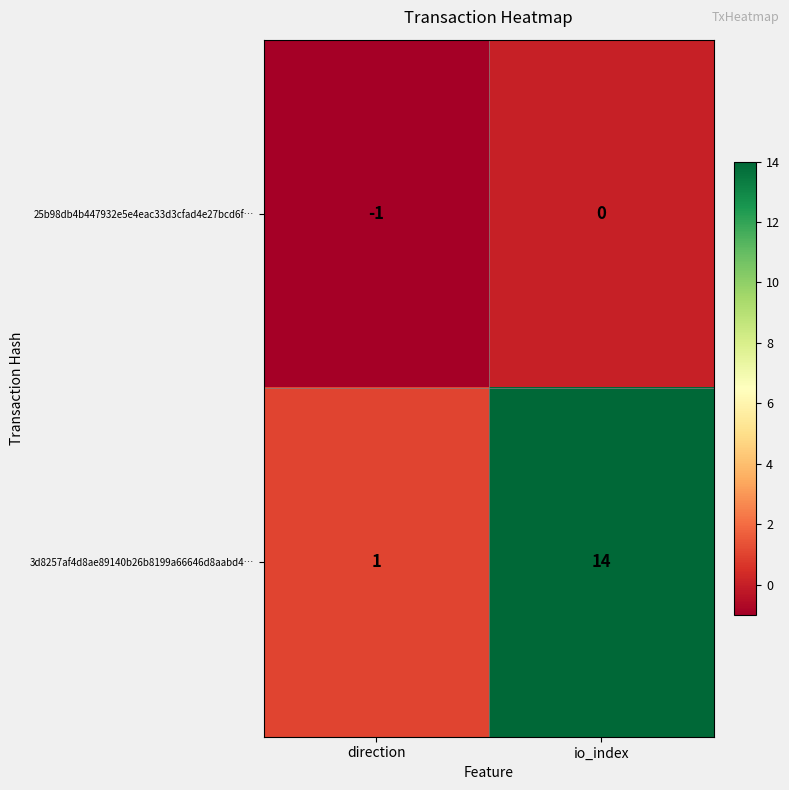

At how many categories does at least one series exceed 13?

1